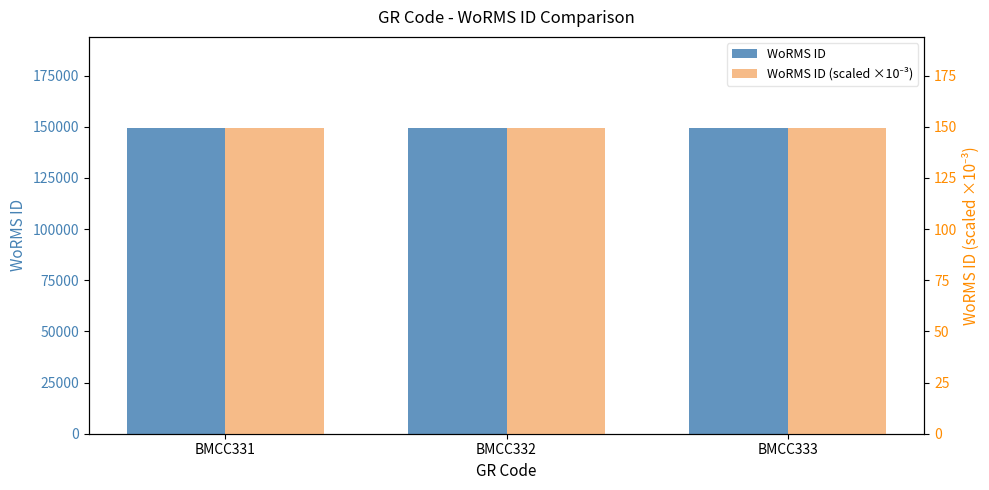

Are the bars horizontal?

No